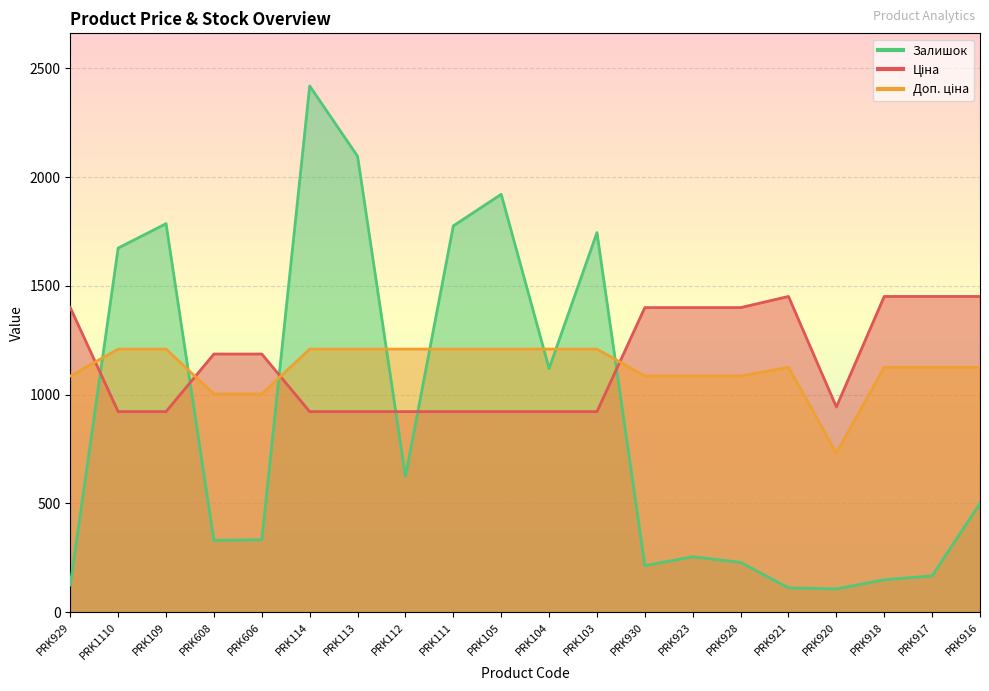

Which series ends up on top after the final intersection of Залишок and Ціна?

Ціна